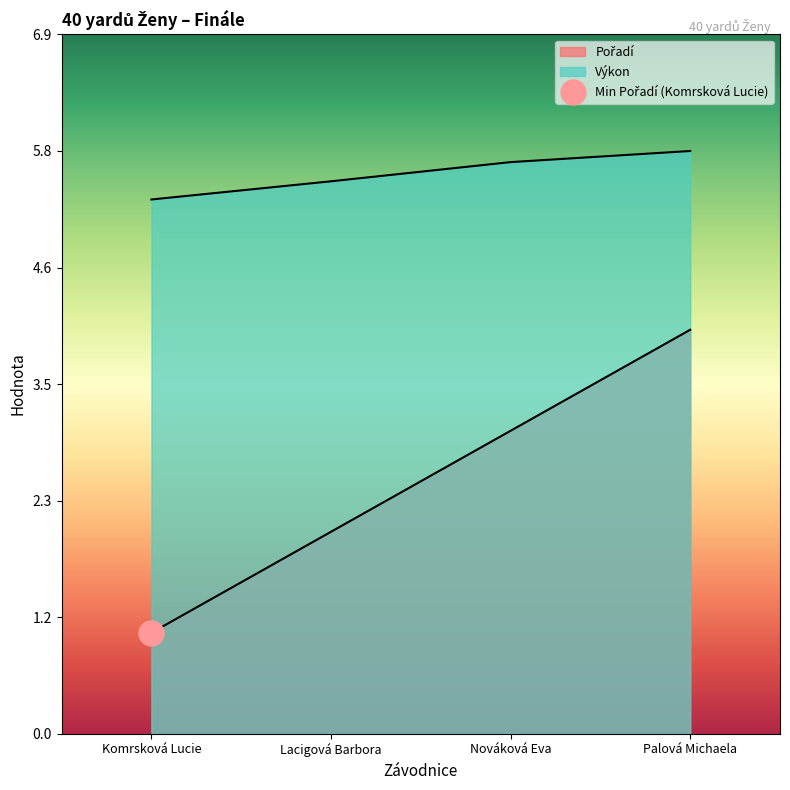

What is the difference between the Pořadí values at Palová Michaela and Komrsková Lucie?

3.0